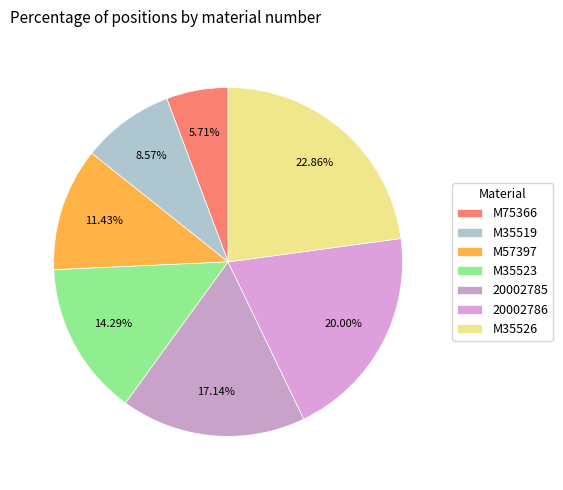

Between 20002786 and M35523, which is larger?

20002786